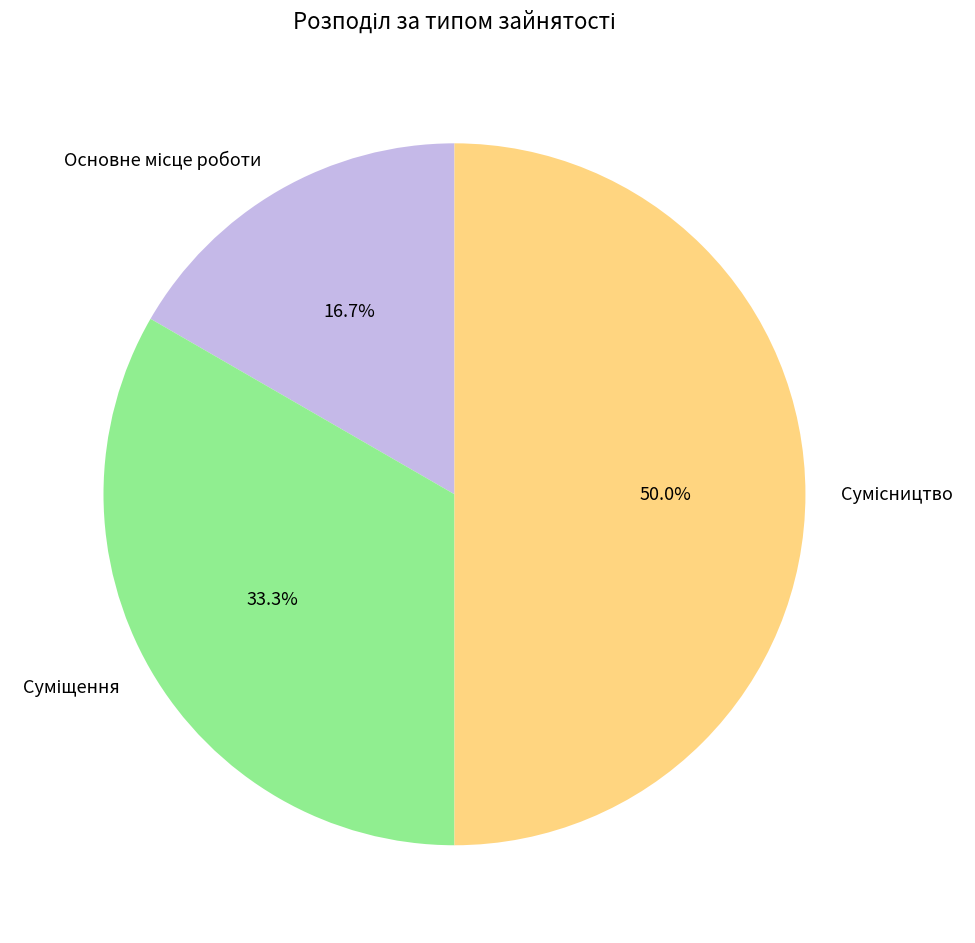

Does Основне місце роботи account for over 50% of the chart?

No